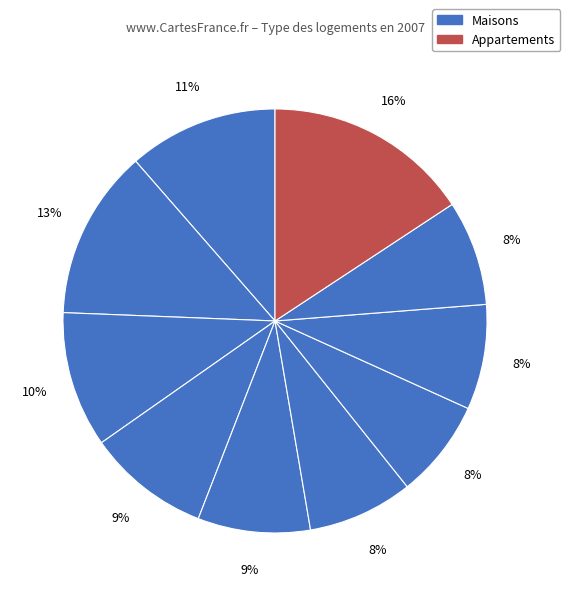

How many slices are in this pie chart?

10